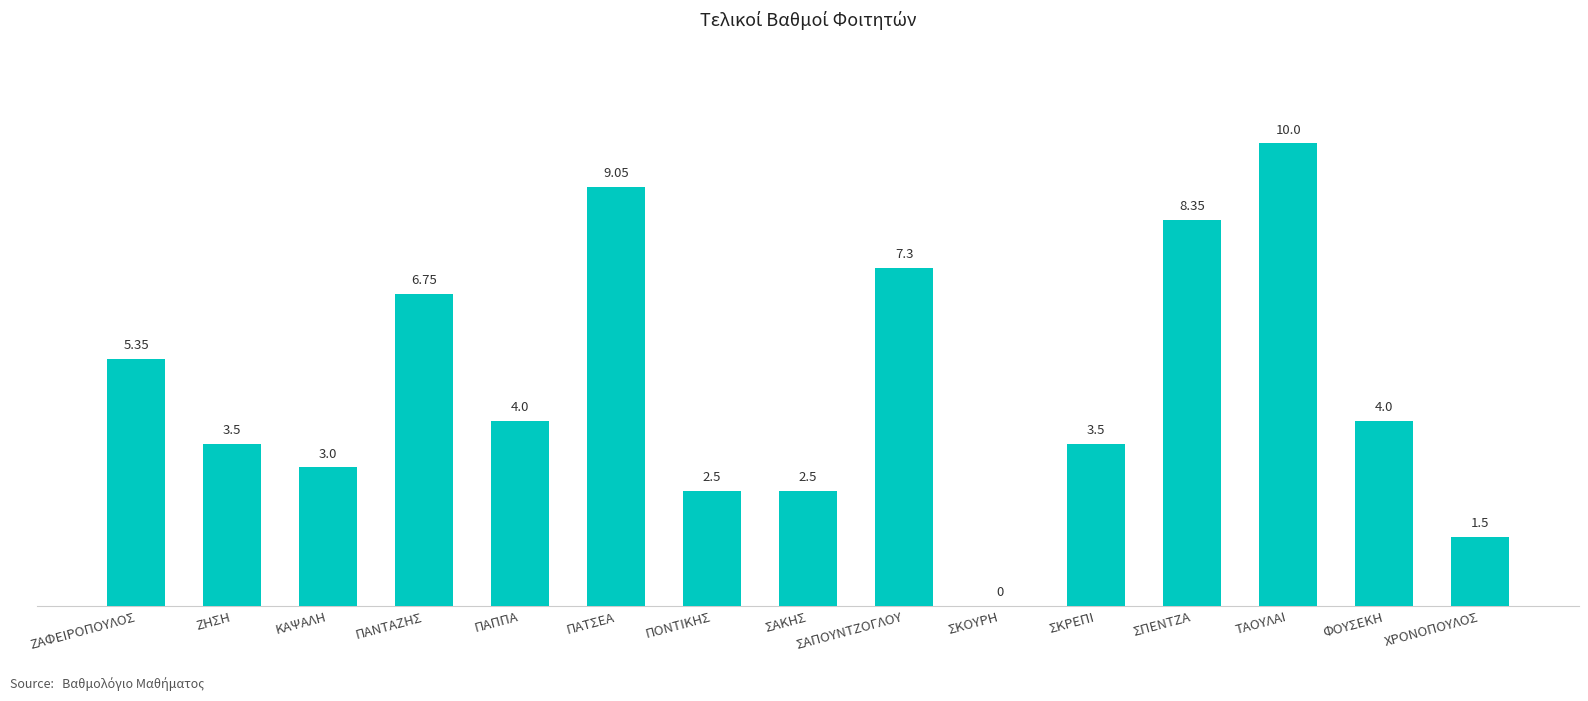

What is the sum of the values at ΣΚΡΕΠΙ and ΠΟΝΤΙΚΗΣ?

6.0